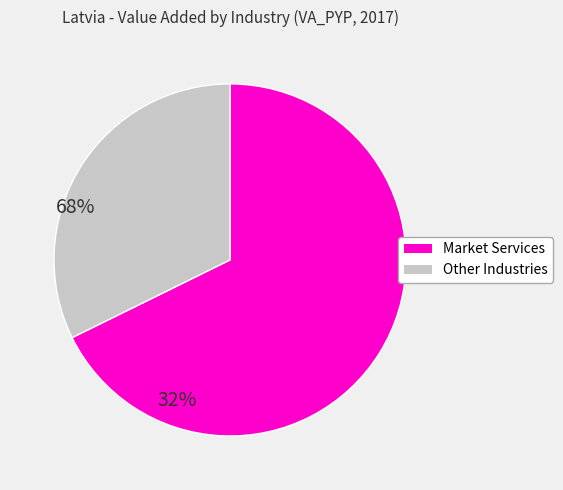

Does any single category account for the majority?

Yes